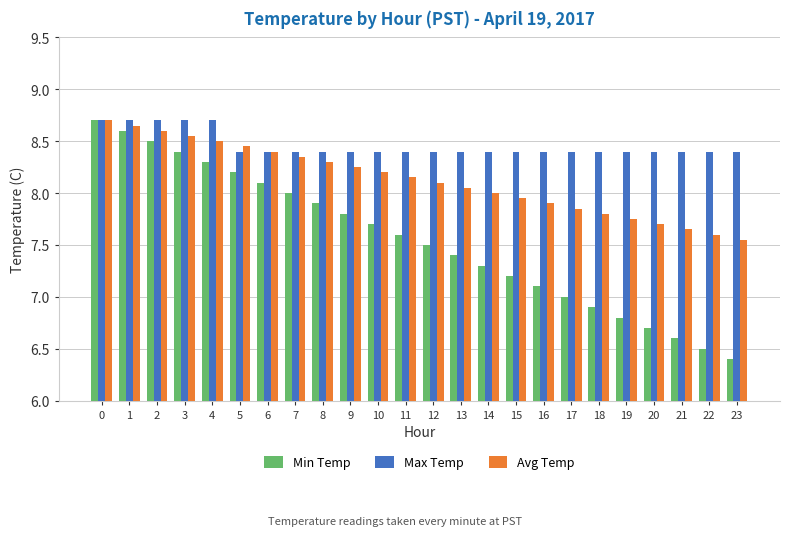

What is the total value across all series at 23?

22.4